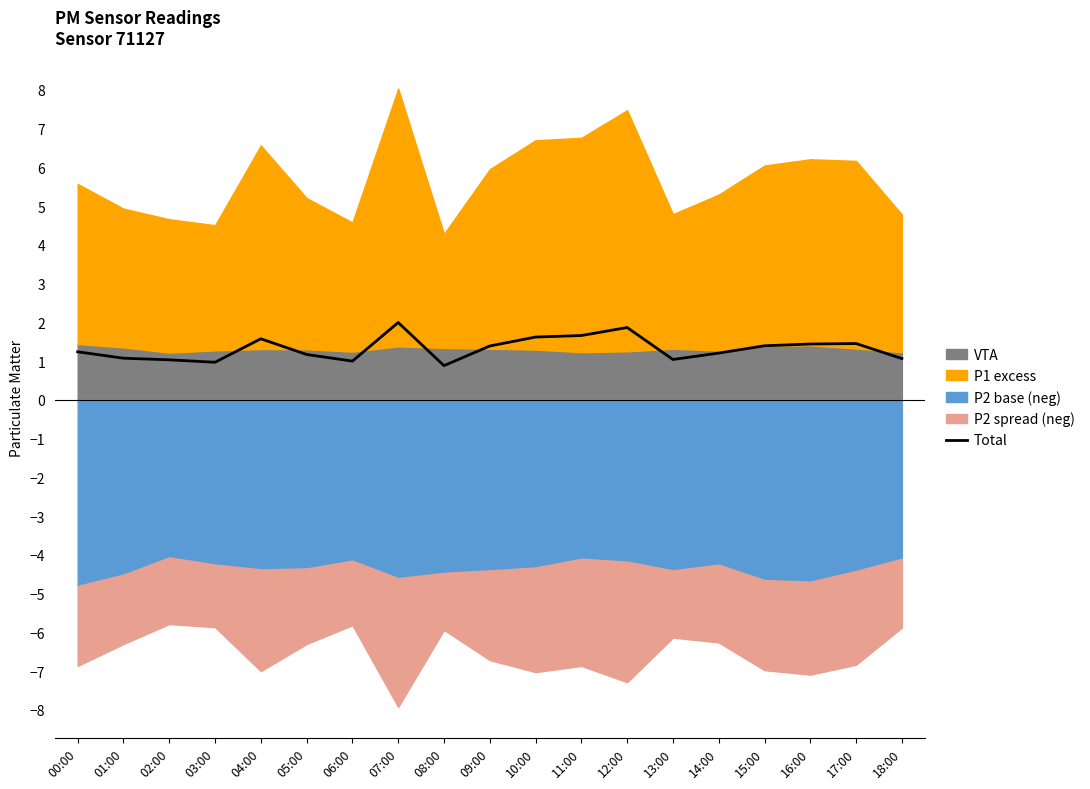

How many data points are above 1?

16